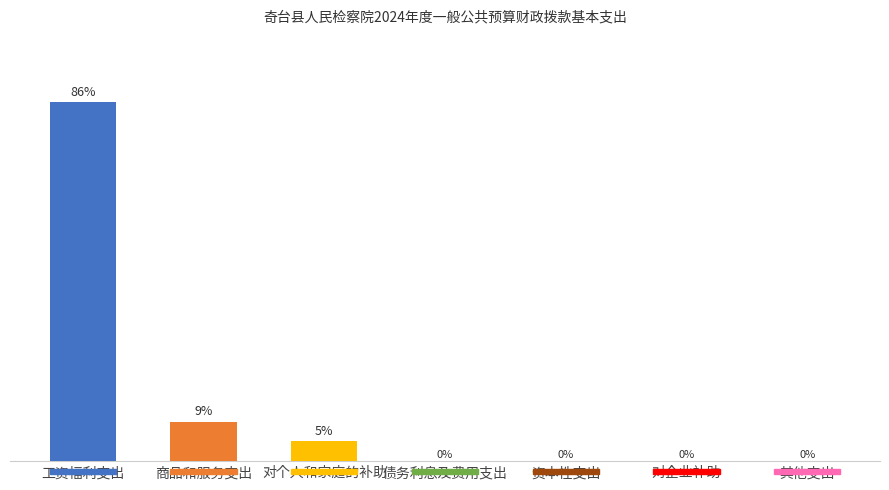

Which label corresponds to the largest value in the chart?

工资福利支出